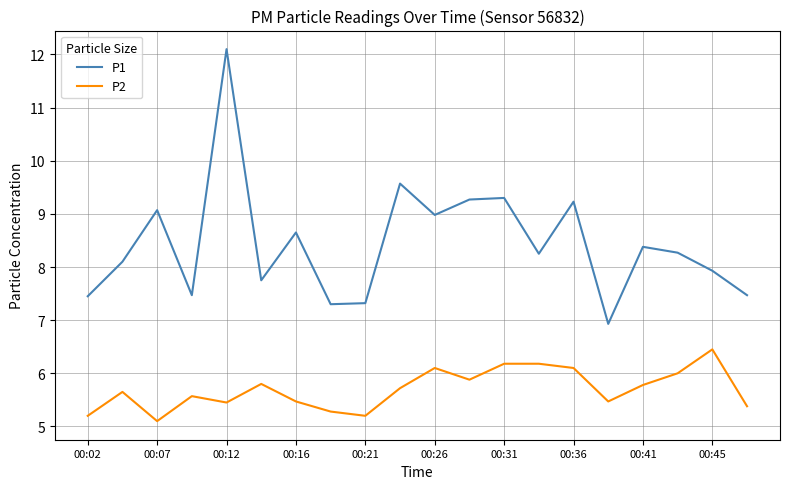

Which series has the widest spread of values?

P1